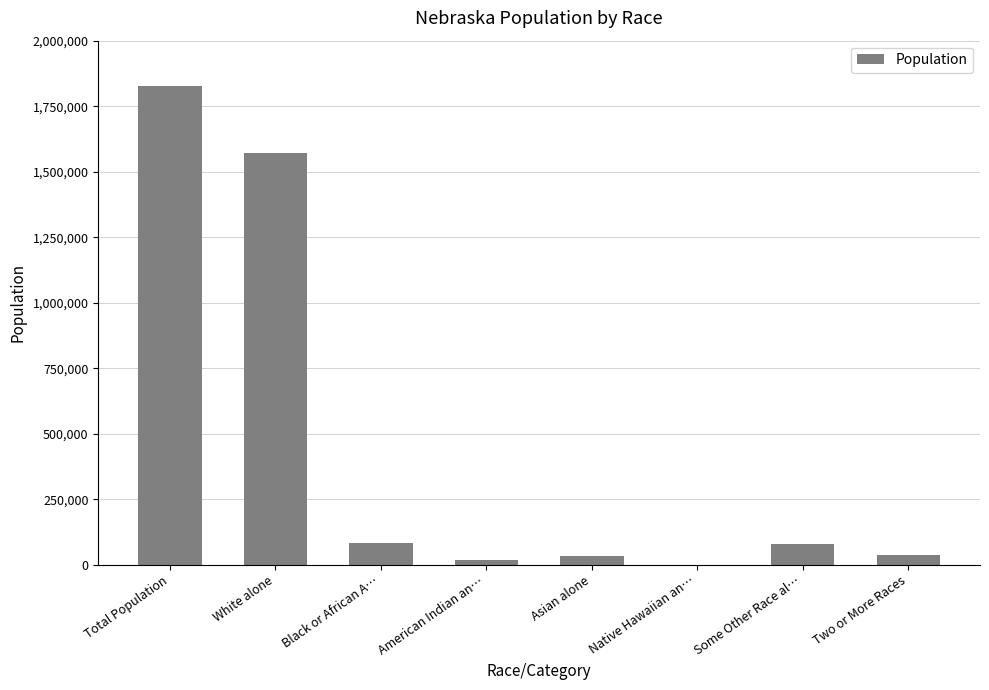

Which label corresponds to the largest value in the chart?

Total Population